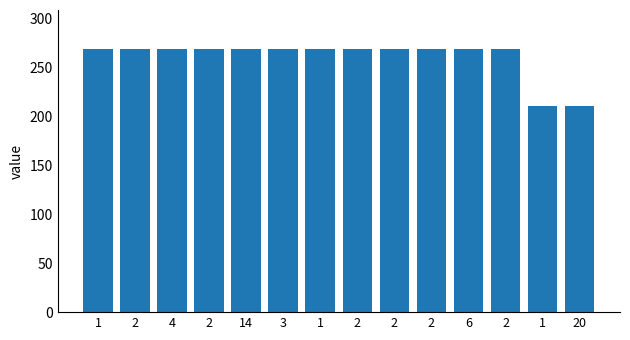

What is the change in value from 2 to 1?

+0.1